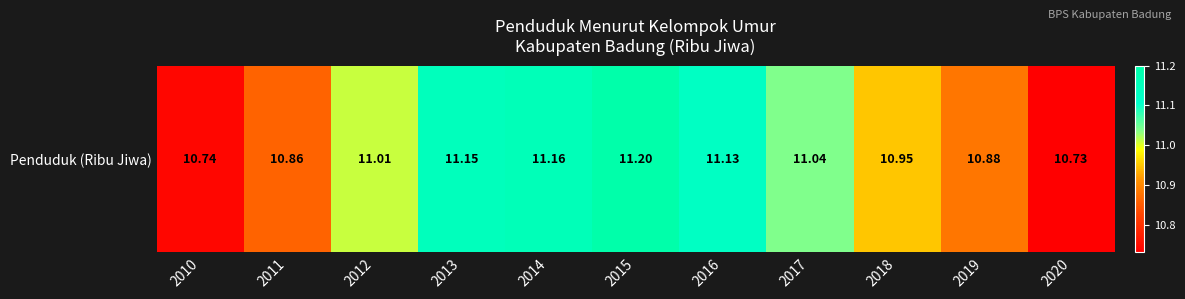

What is the difference between the values at 2011 and 2020?

0.1